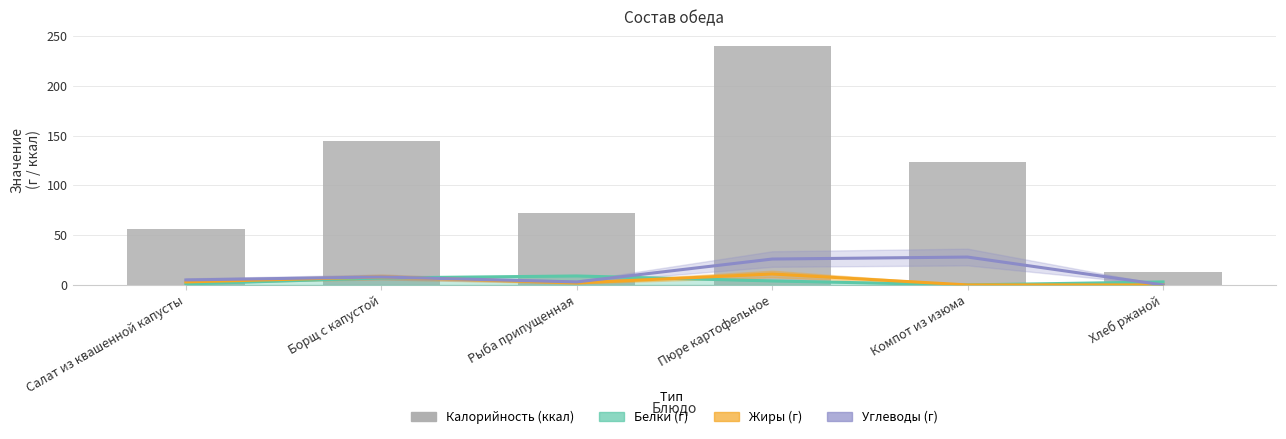

True or false: the data shows 168 at Компот из изюма.

False